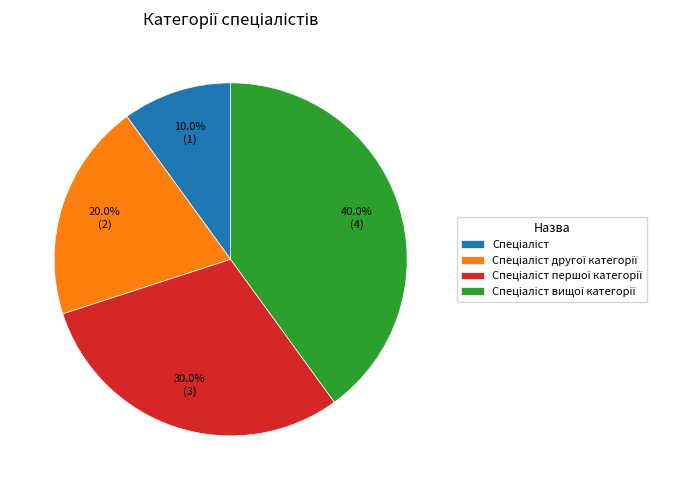

Is there a majority slice in this chart?

No